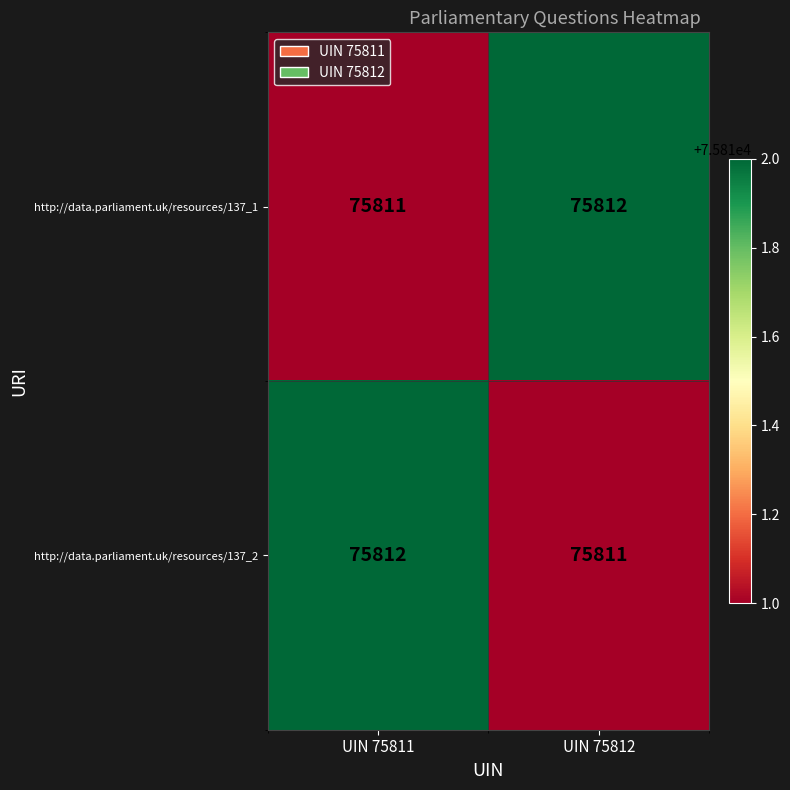

What is the minimum value shown in the chart?

75811